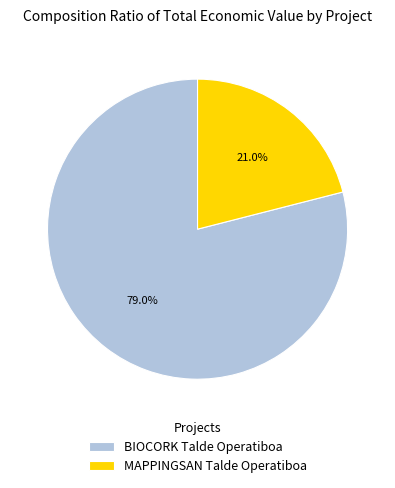

How many segments does this pie chart have?

2